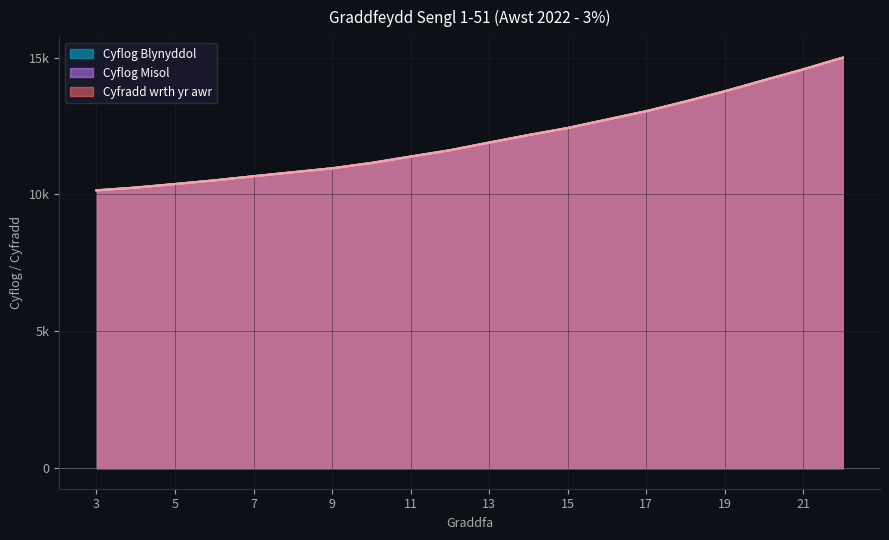

The Cyflog Misol series shows 10149.6 at 3. True or false?

True